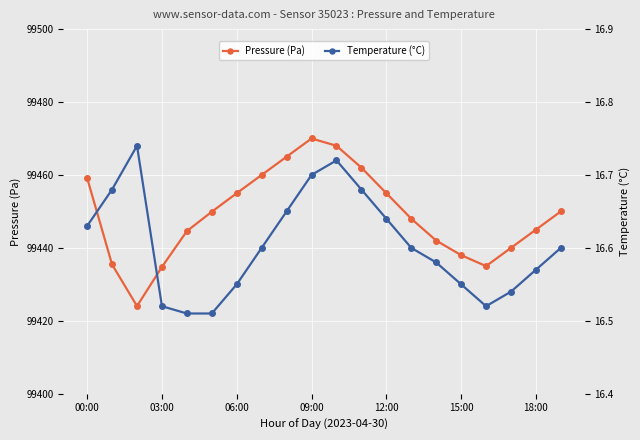

How many data points does each series have?

20